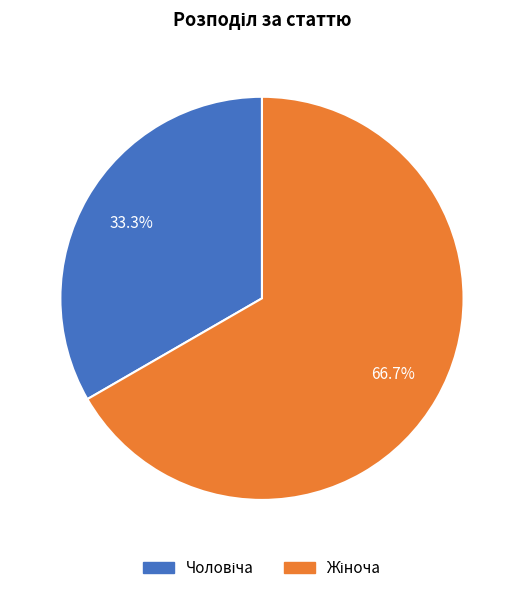

Is there a majority slice in this chart?

Yes